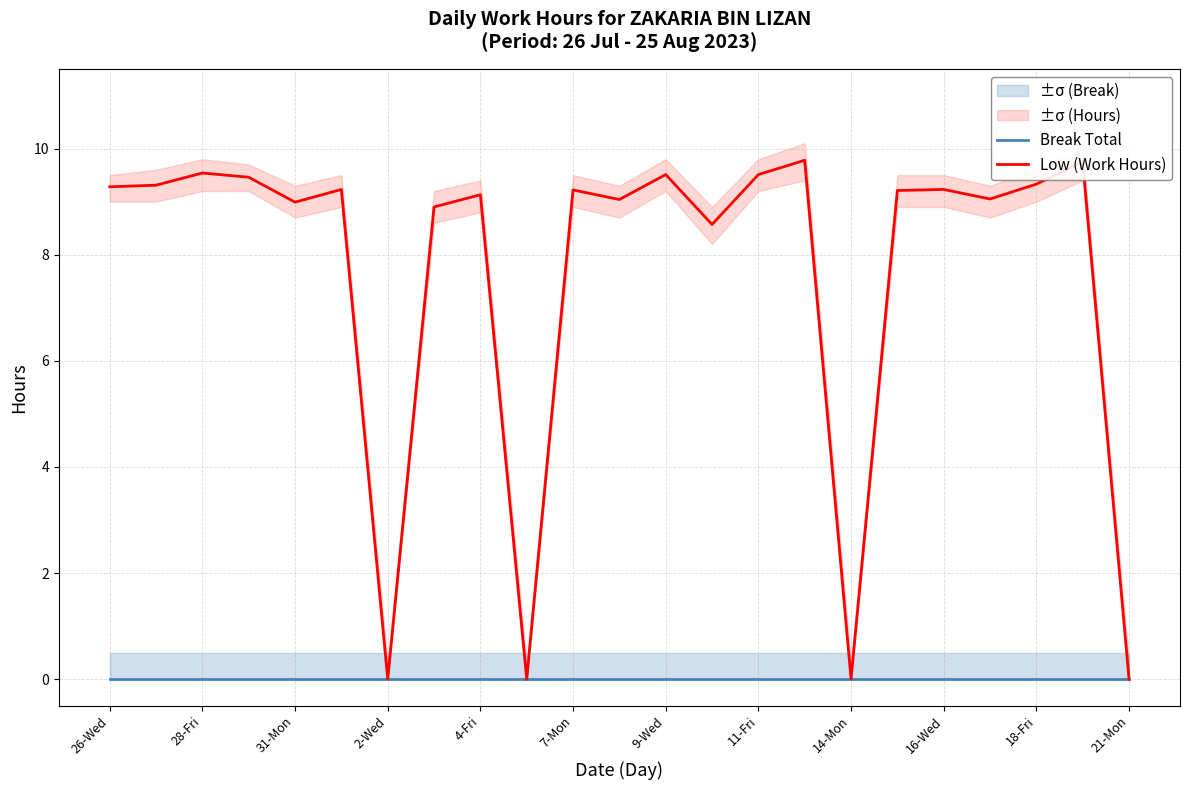

What is the difference between the highest and lowest values at 13?

8.6